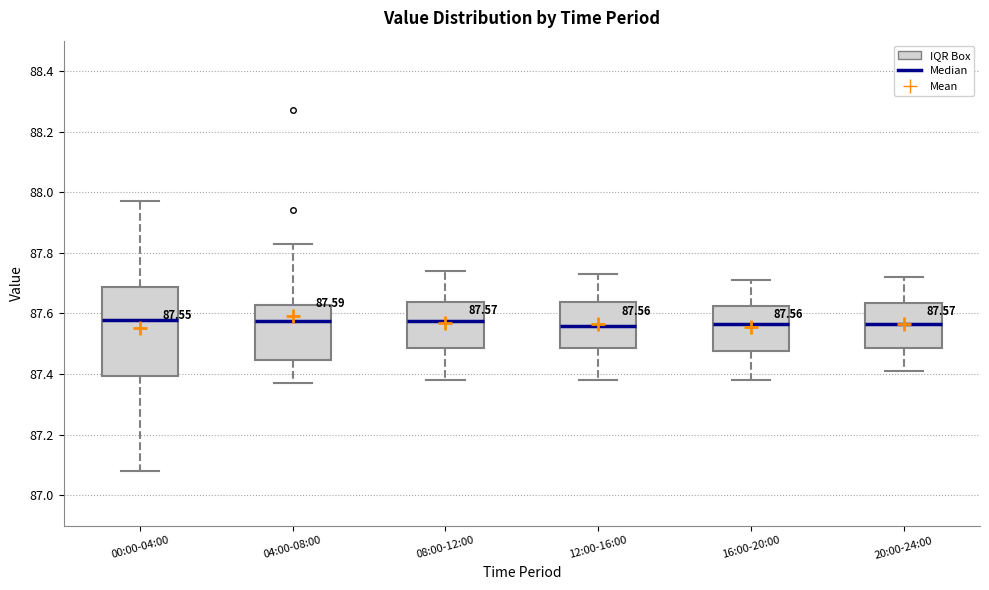

Comparing the boxes themselves (not the whiskers), which one is the tallest?

00:00-04:00